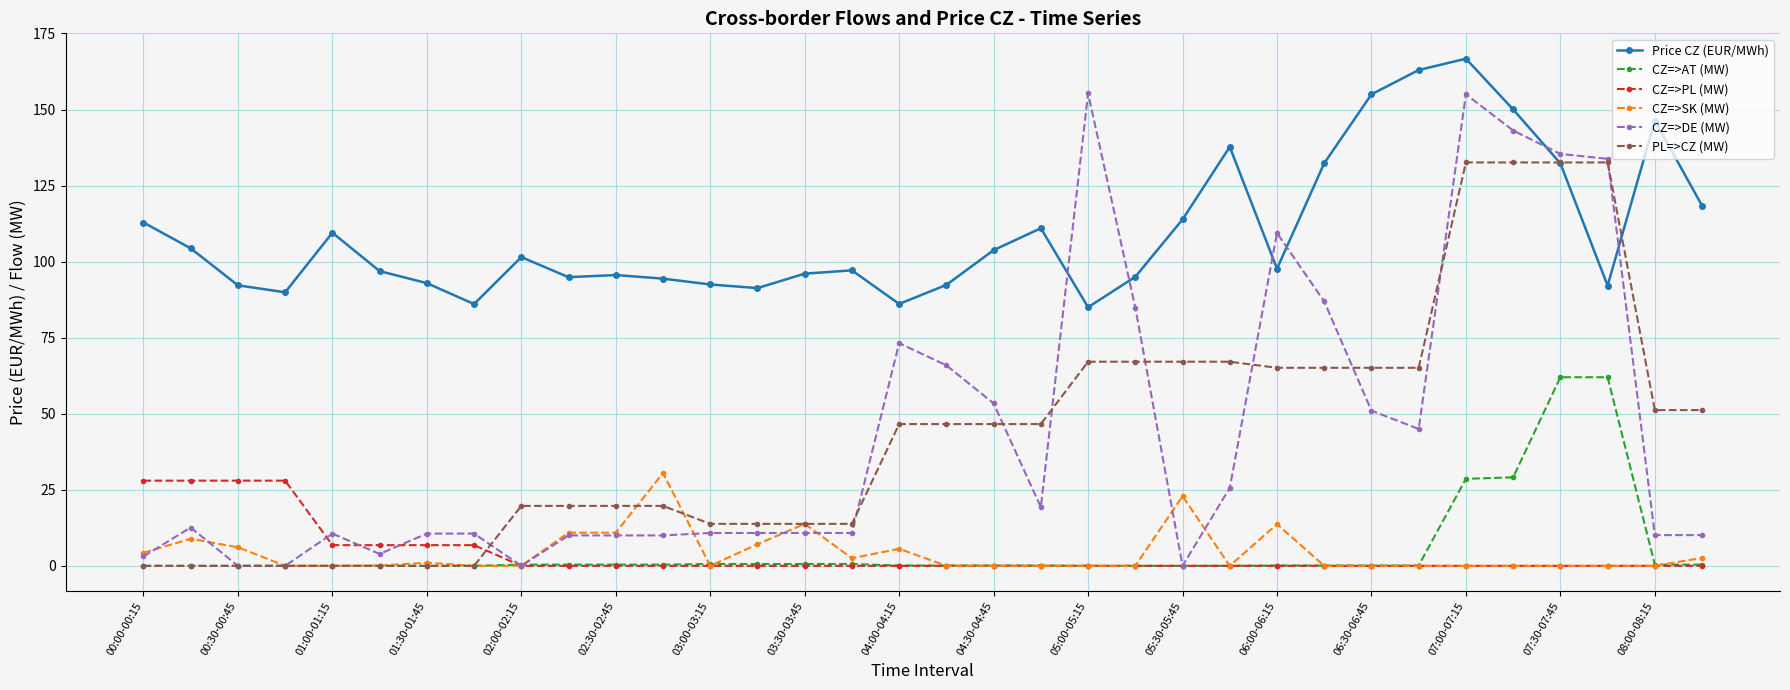

After their last crossing, which series has the higher values: CZ=>PL (MW) or PL=>CZ (MW)?

PL=>CZ (MW)